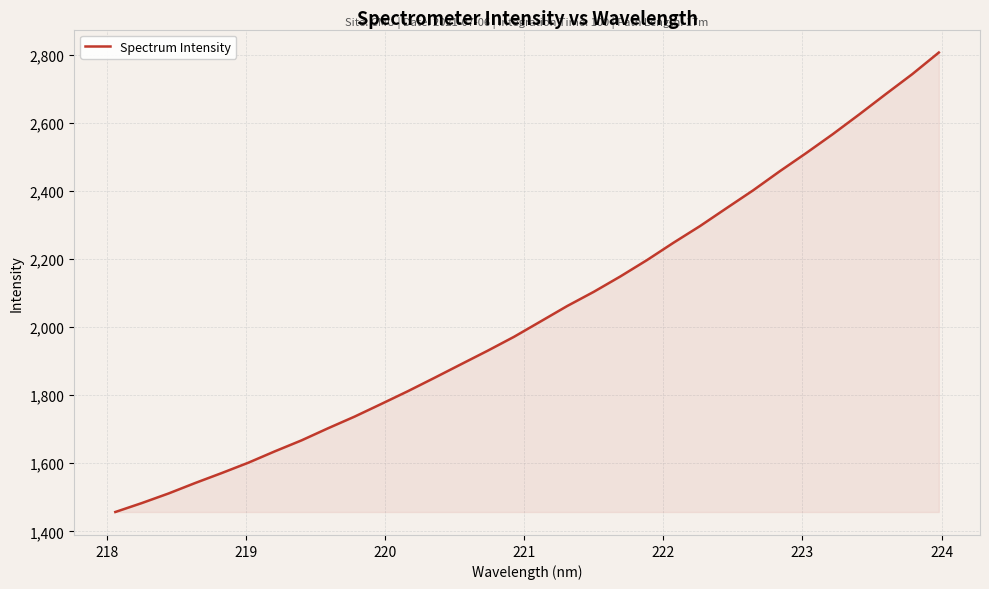

Does the chart have visible grid lines?

Yes